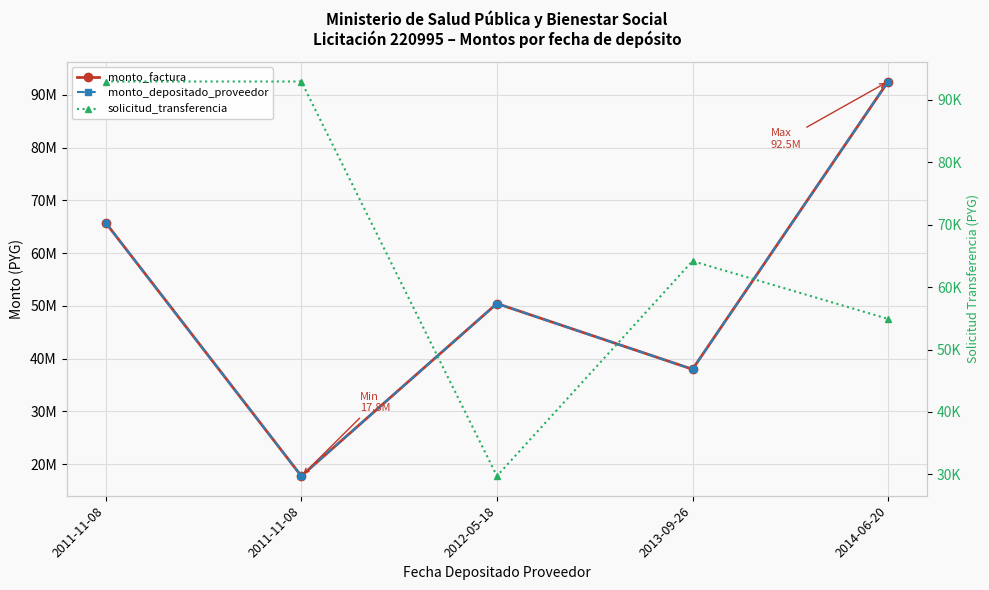

True or false: monto_depositado_proveedor has more than 1 points higher than both neighbors.

False